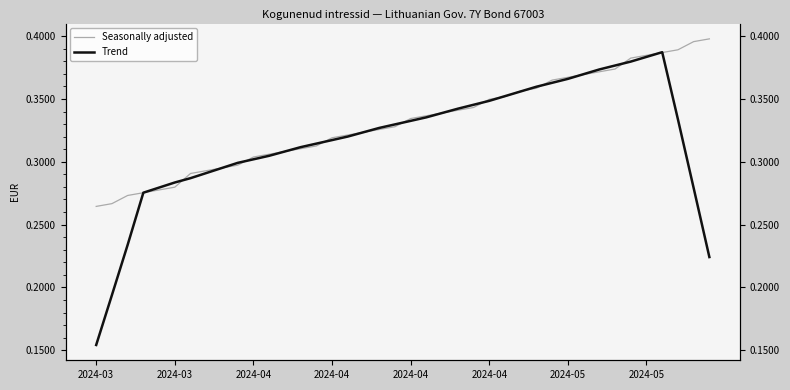

Rank the series at 12 from lowest to highest value.

Seasonally adjusted, Trend